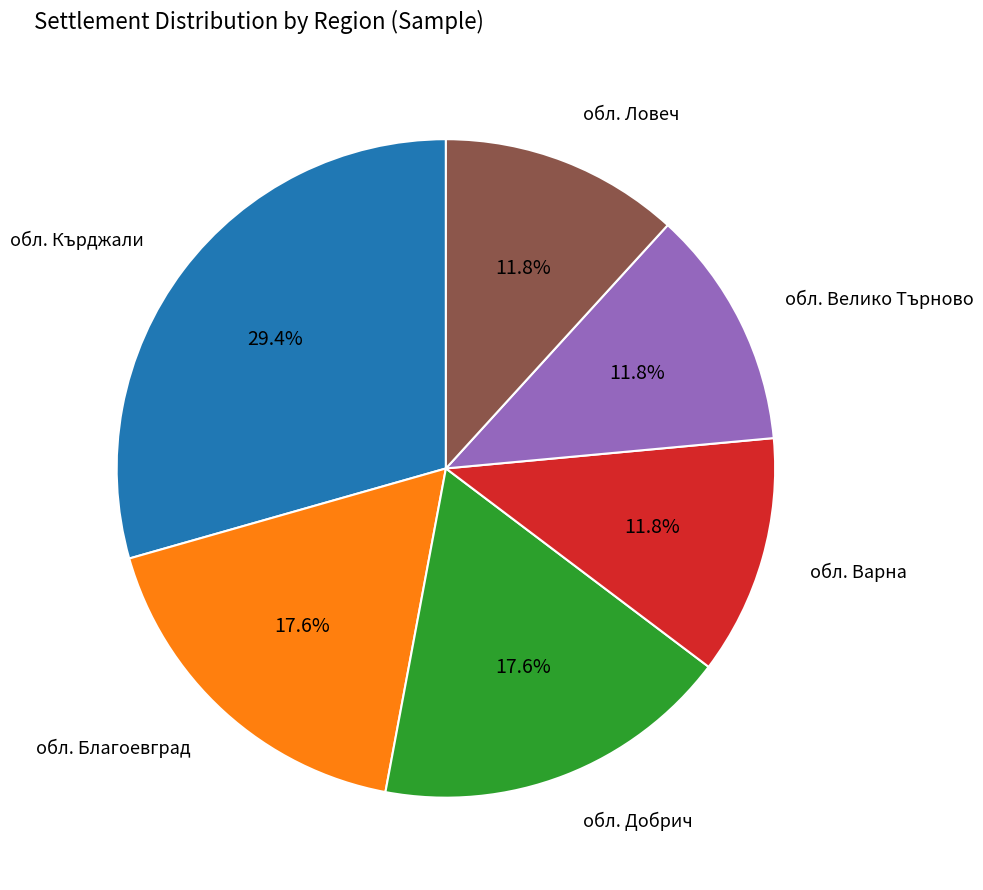

What is the largest slice in the pie chart?

обл. Кърджали